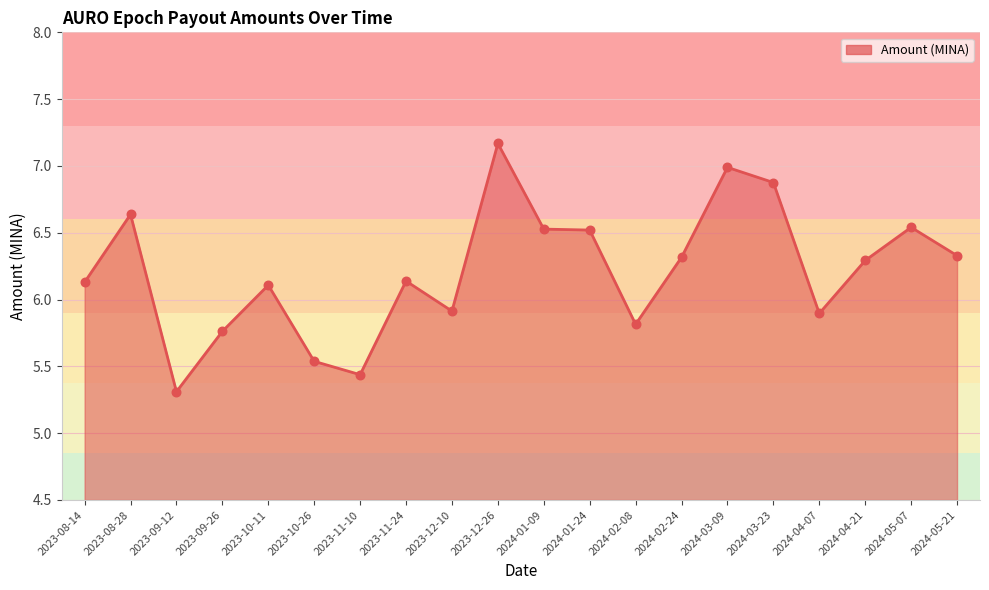

Between 2024-03-23 and 2023-09-12, which is larger?

2024-03-23